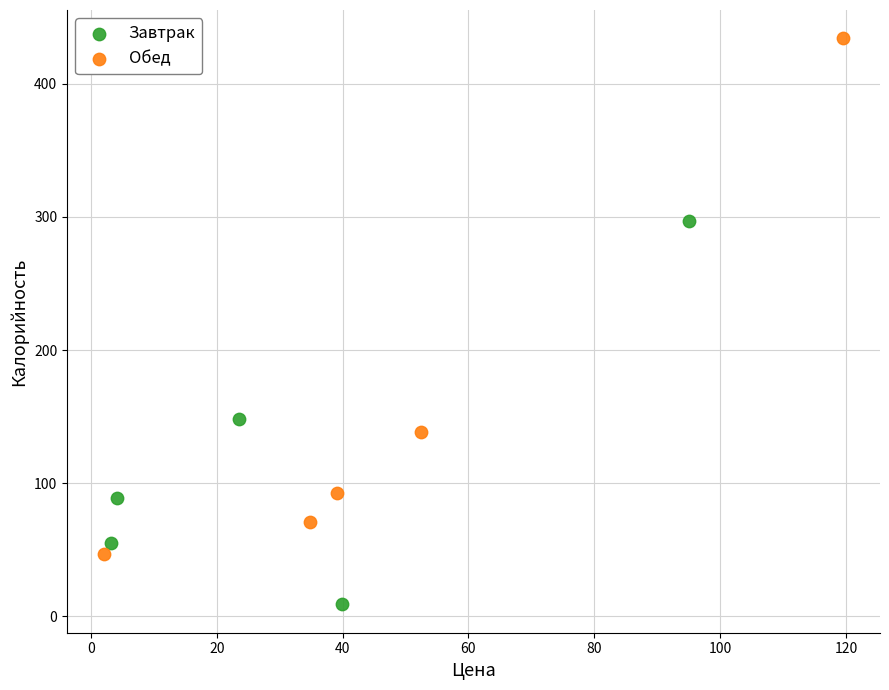

Which series has the widest spread of Y values?

Обед